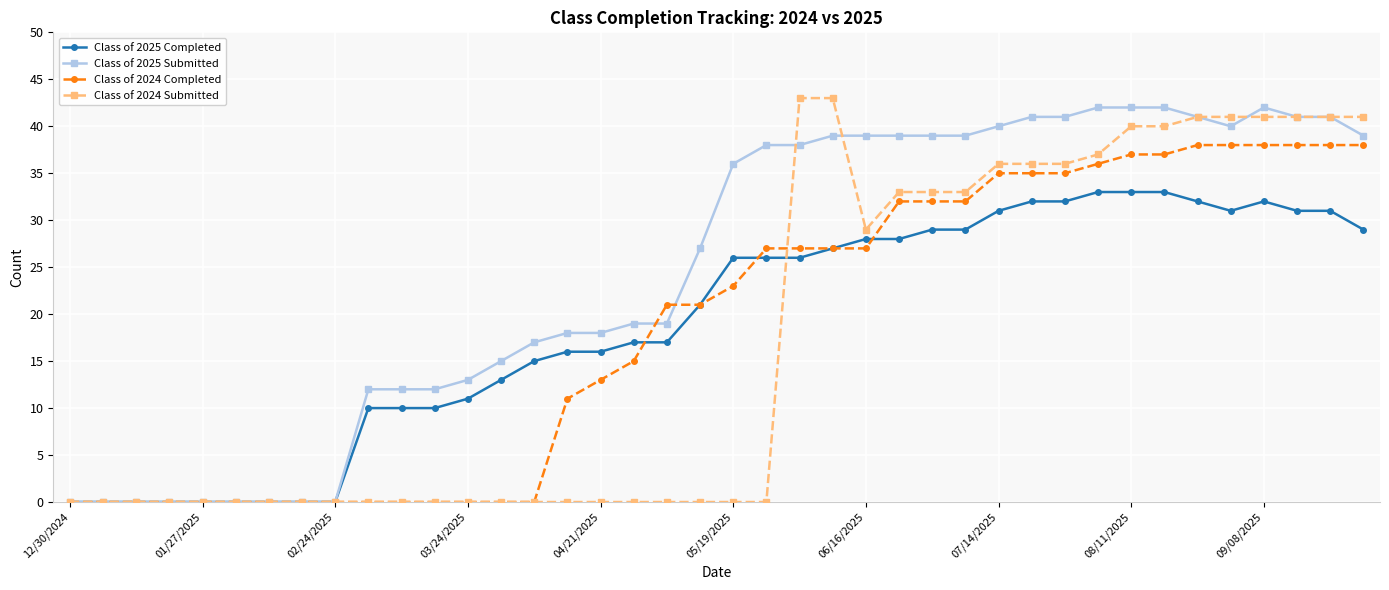

Which series has the largest total across all categories?

Class of 2025 Submitted